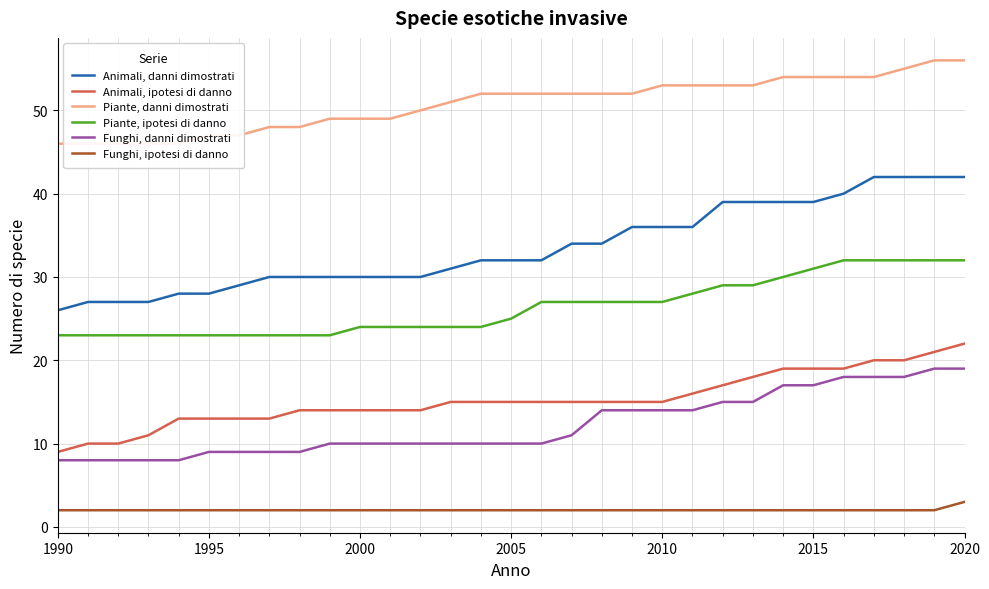

Which series has the widest spread of values?

Animali, danni dimostrati